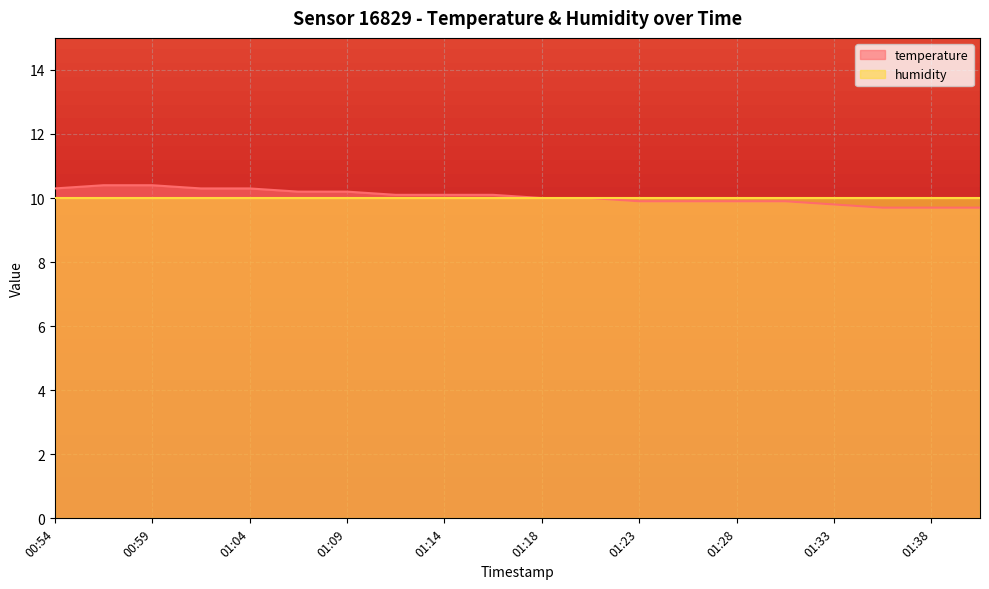

What is the difference between the second highest and minimum values?

0.7